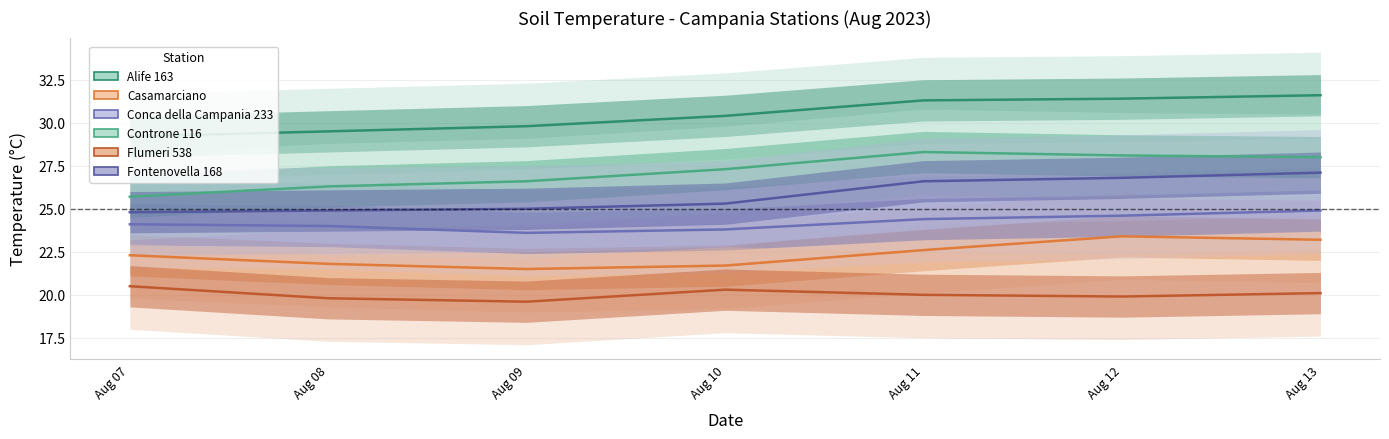

True or false: Conca della Campania 233 has a value of 8.3 at Aug 13.

False